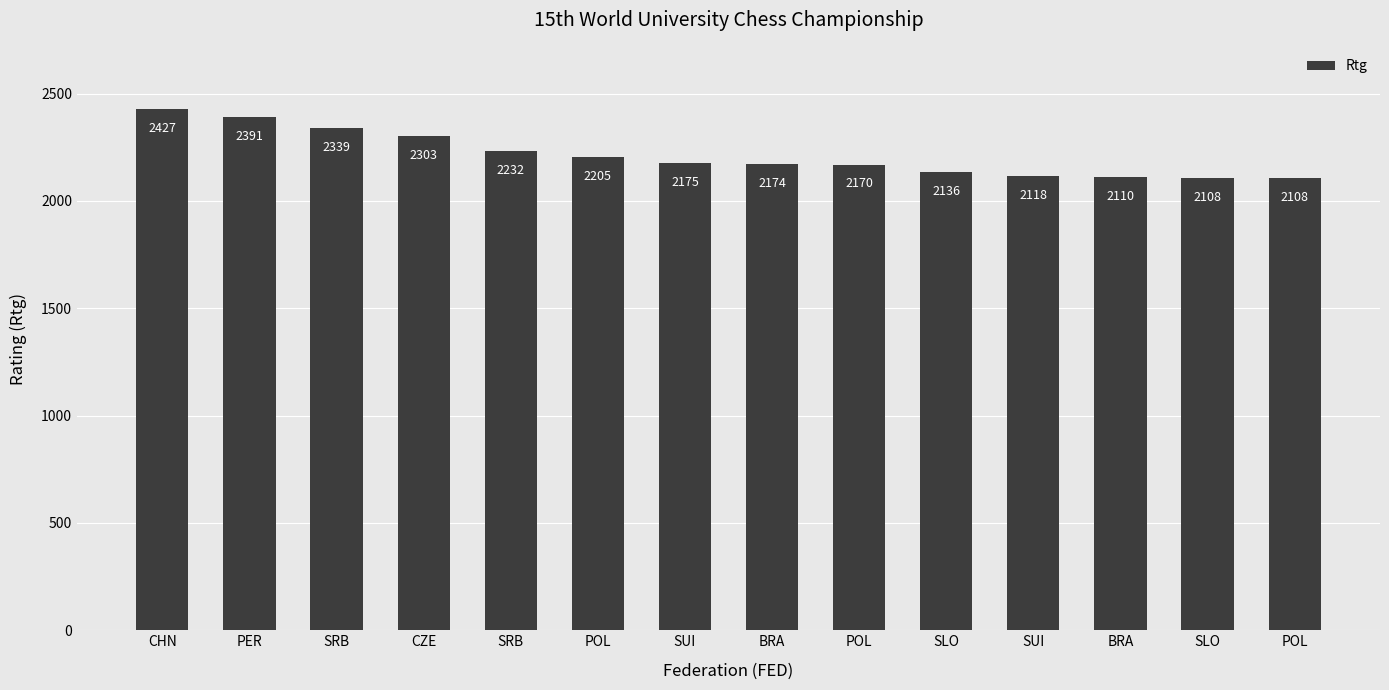

At which label does the data first exceed 2175?

CHN